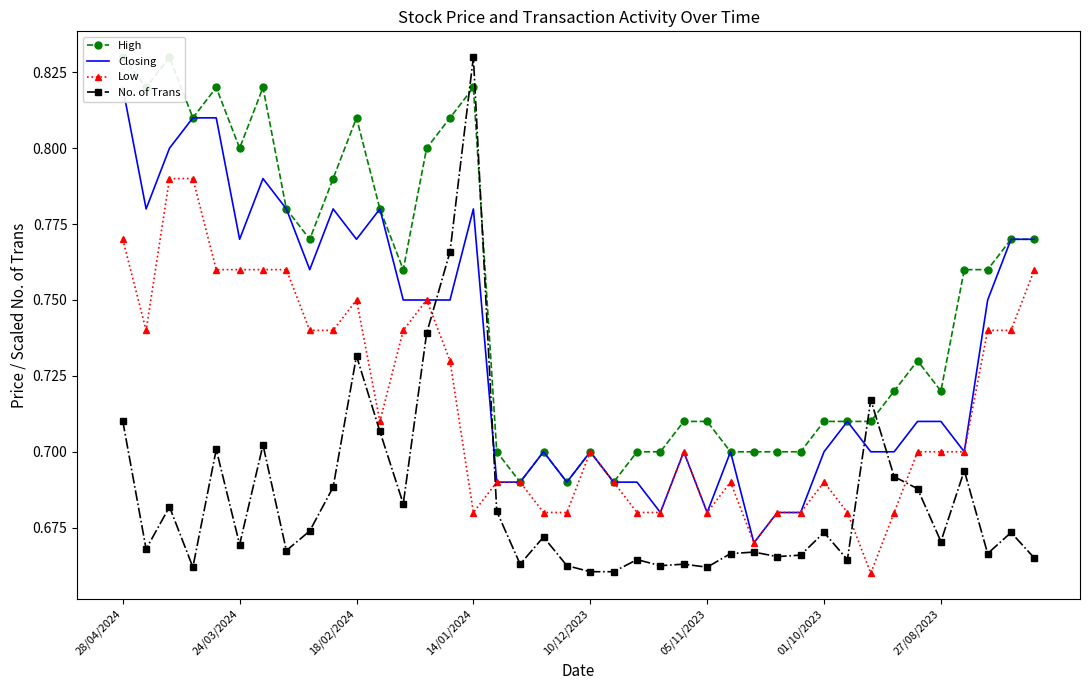

What is the label of the 18th point from the right?

22